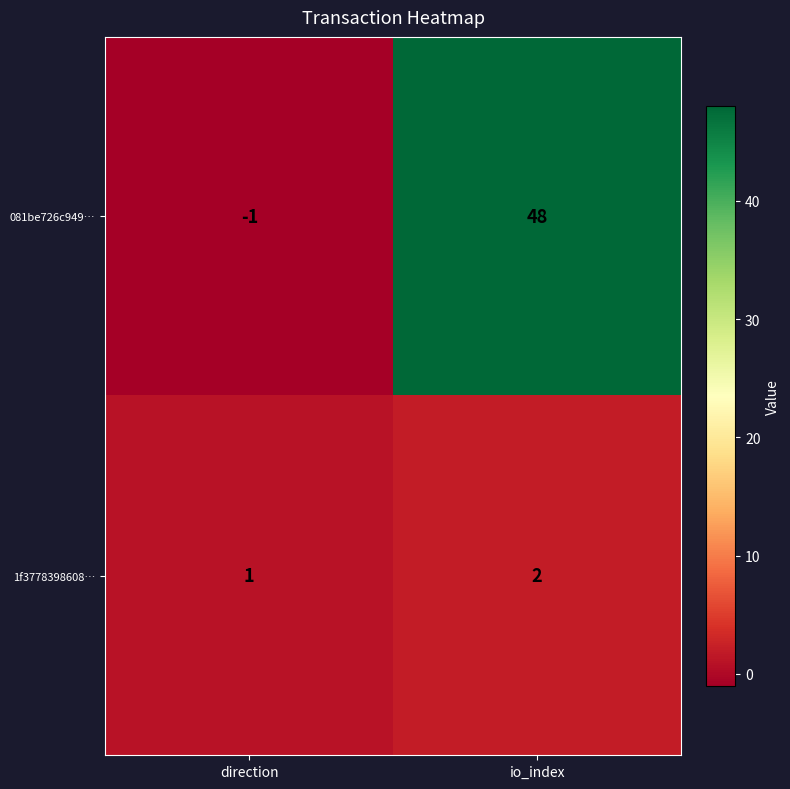

What is the difference between the 081be726c949… values at direction and io_index?

49